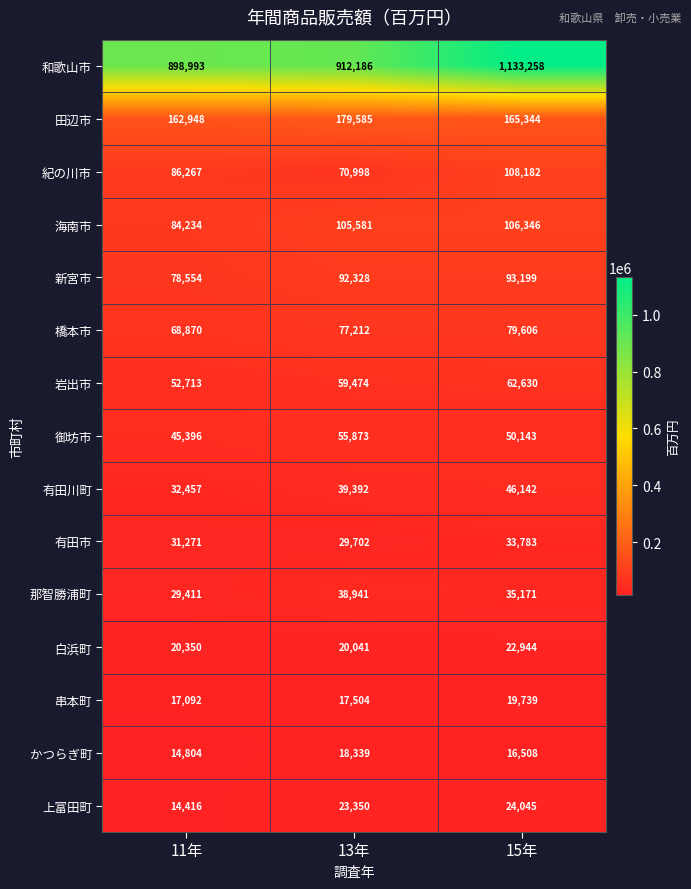

Is it true that 田辺市 equals 162948 at 11年?

True